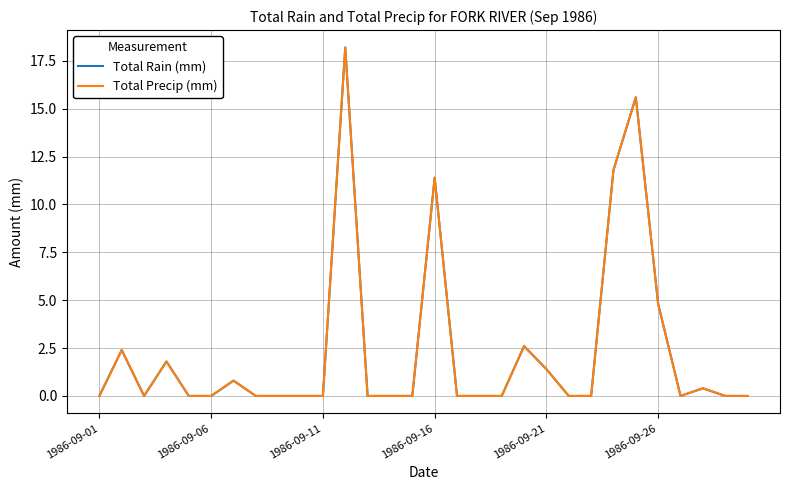

Is this an area chart (filled region under the line)?

No